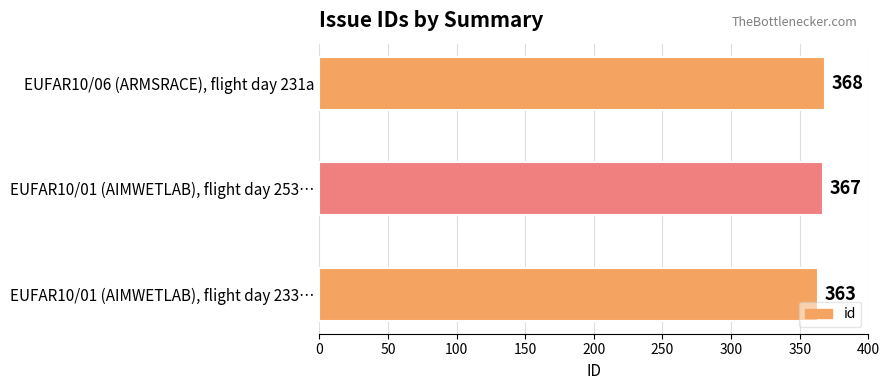

Rank the categories by value from lowest to highest.

EUFAR10/01 (AIMWETLAB), flight day 233…, EUFAR10/01 (AIMWETLAB), flight day 253…, EUFAR10/06 (ARMSRACE), flight day 231a